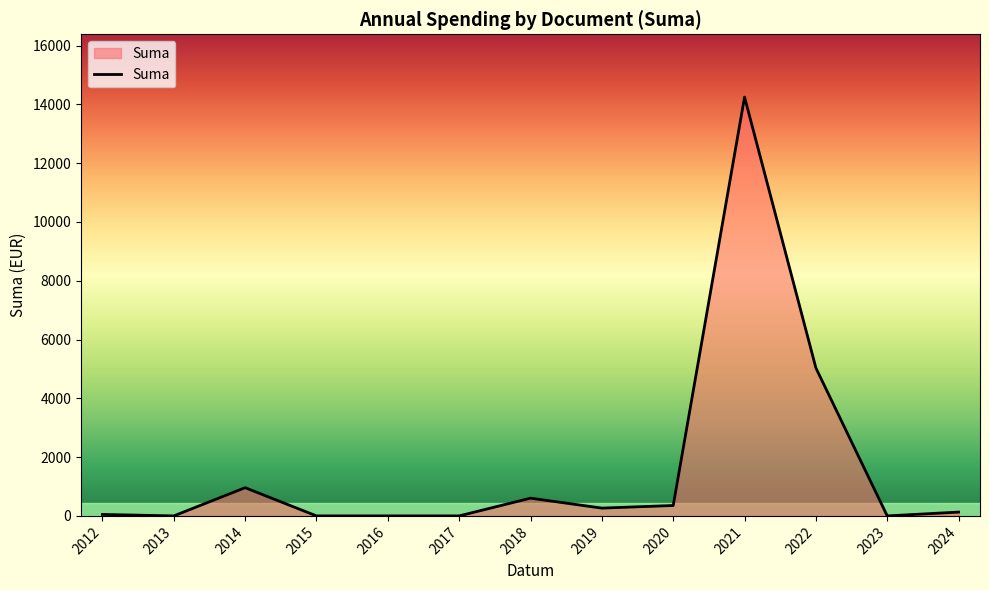

What is the difference between the maximum and minimum values?

14247.9